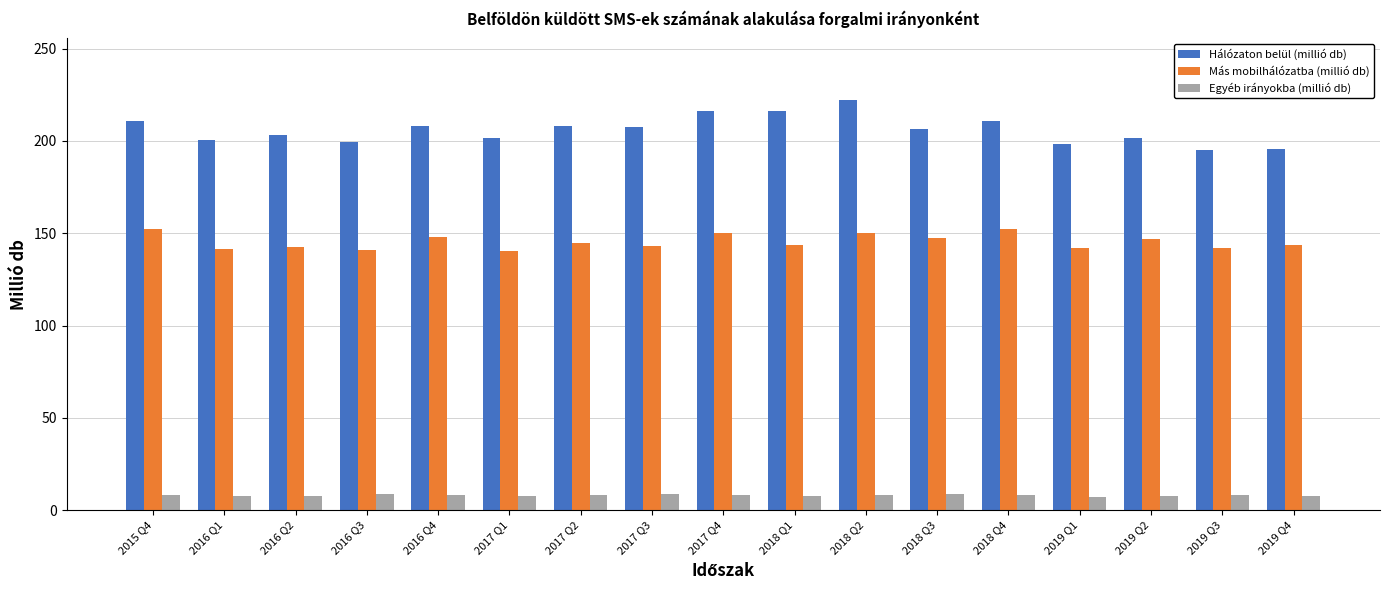

What is the spread (max minus min) of values at 2018 Q2?

213.7